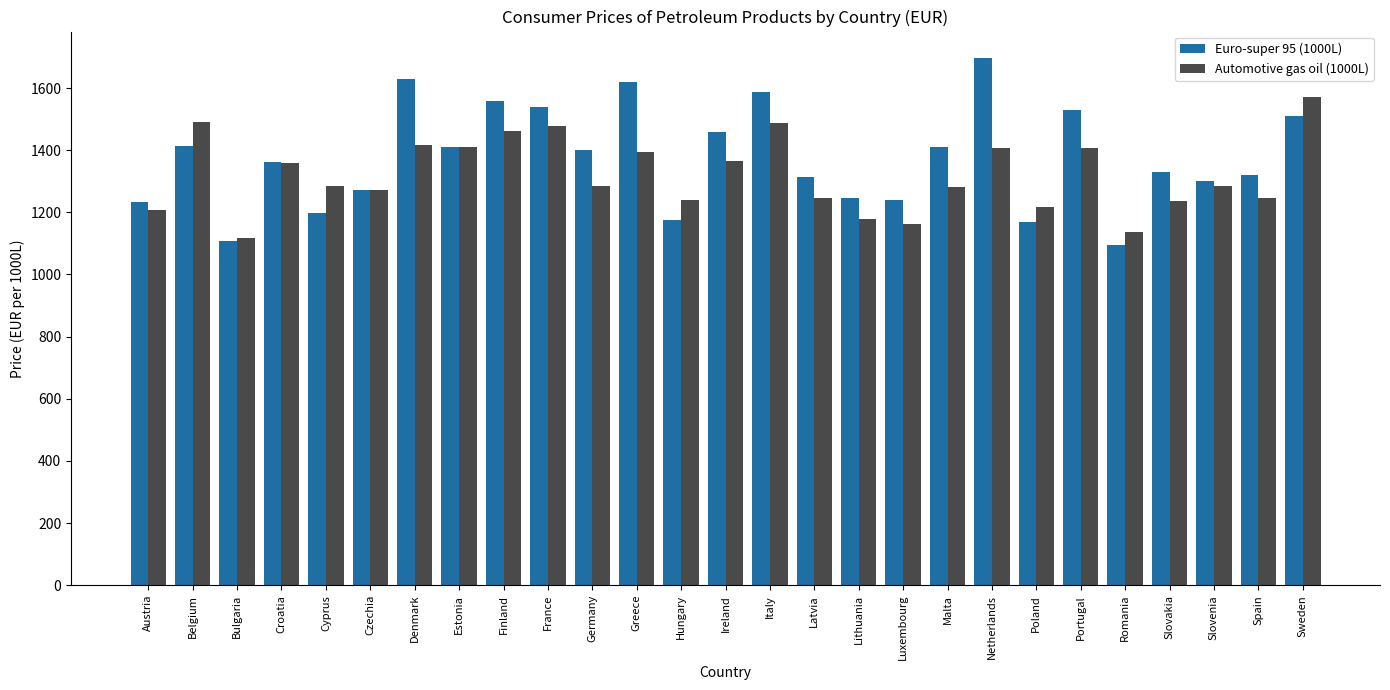

How many bars are there in each group?

2